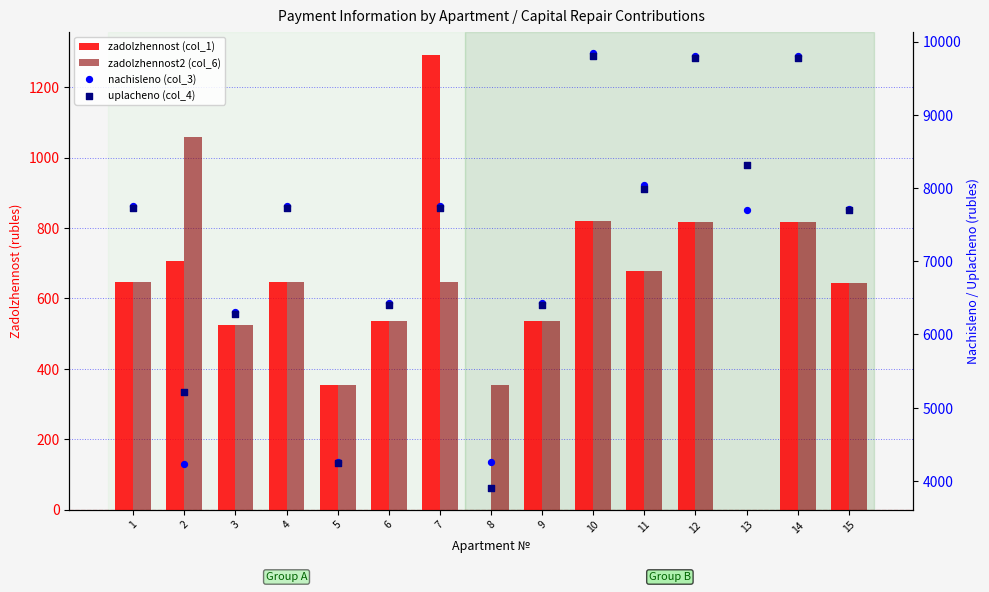

Which series has the largest total across all categories?

uplacheno (col_4)